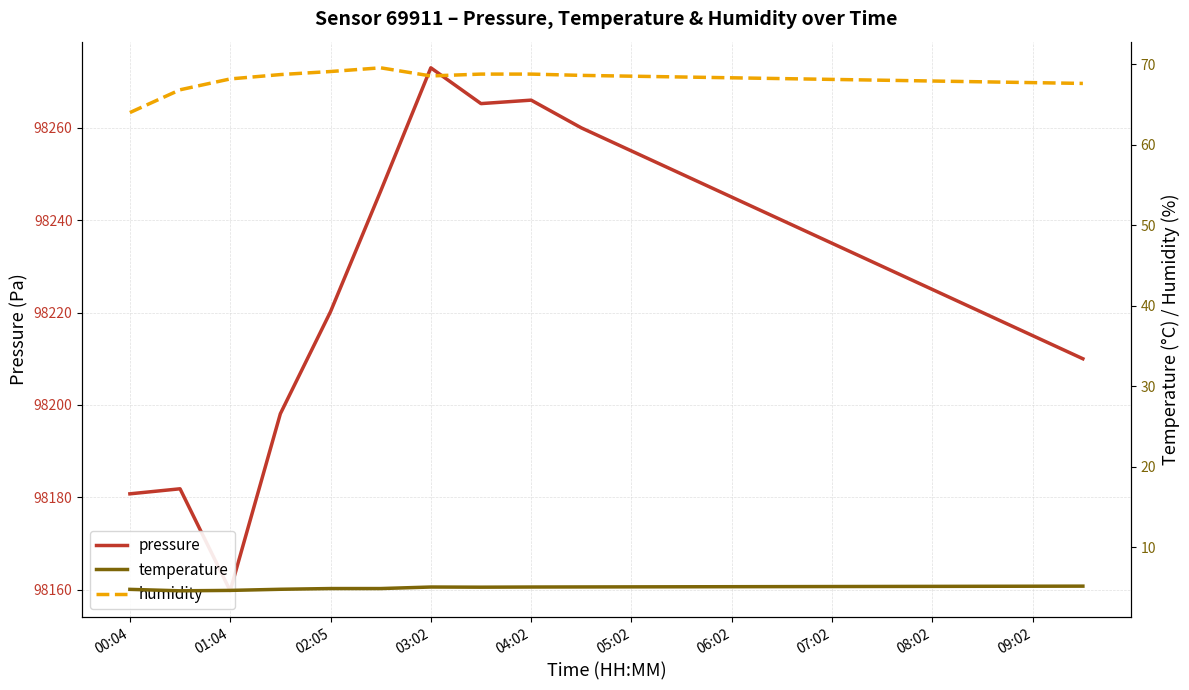

True or false: pressure and temperature intersect in this chart.

False